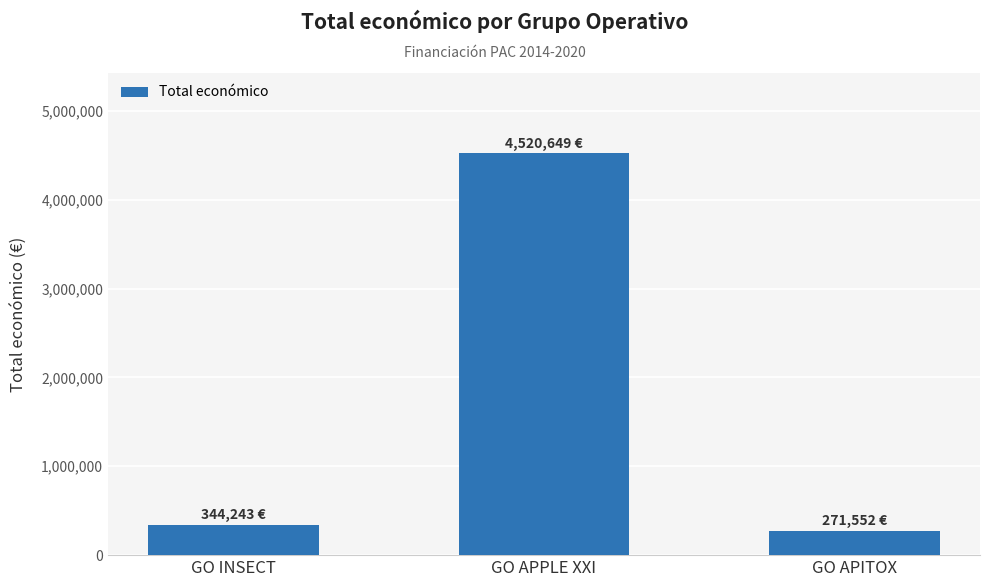

The chart shows a value of 344243 at GO INSECT. True or false?

True